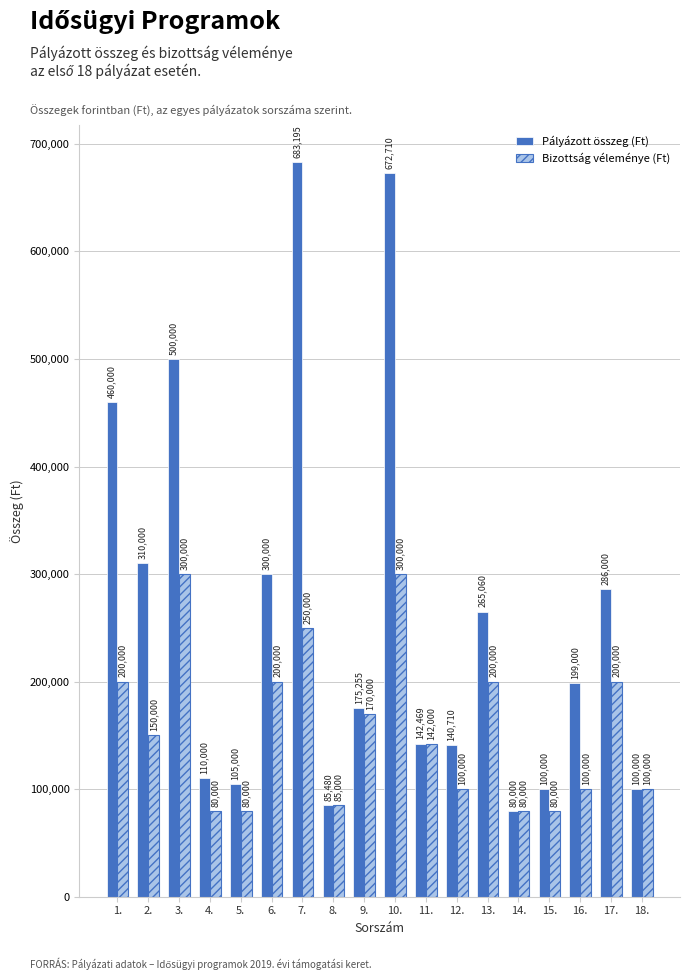

What is the minimum value shown in the chart?

80000